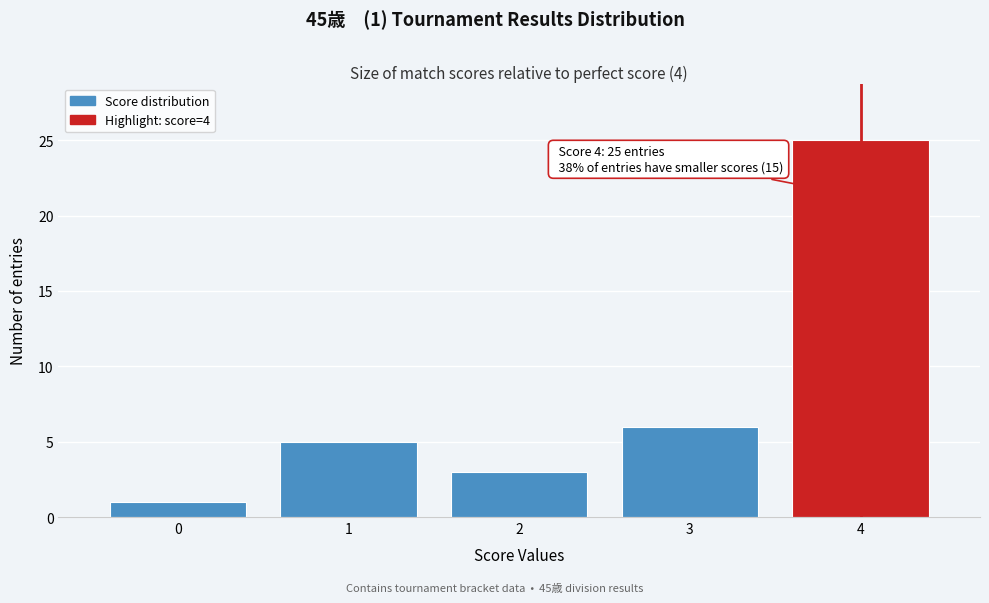

Reading left to right, what are all the values shown in this chart?

0=1	1=5	2=3	3=6	4=25